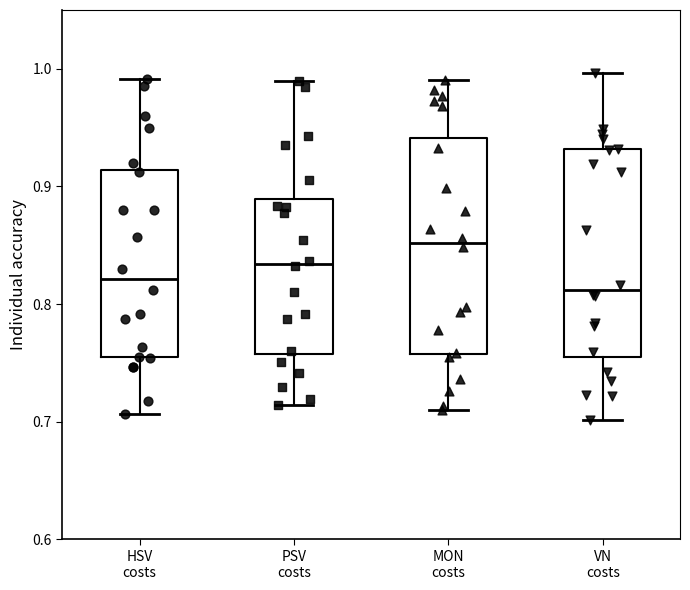

Reading left to right, read every box against the y-axis: the position of its median line, the range the box covers, and the ends of its whiskers. The values are not printed on the chart, so give them approximately, as read against the axis.

HSV costs: median 0.82, box 0.75 to 0.91, whiskers 0.71 to 0.99
PSV costs: median 0.83, box 0.76 to 0.89, whiskers 0.71 to 0.99
MON costs: median 0.85, box 0.76 to 0.94, whiskers 0.71 to 0.99
VN costs: median 0.81, box 0.76 to 0.93, whiskers 0.70 to 1.00